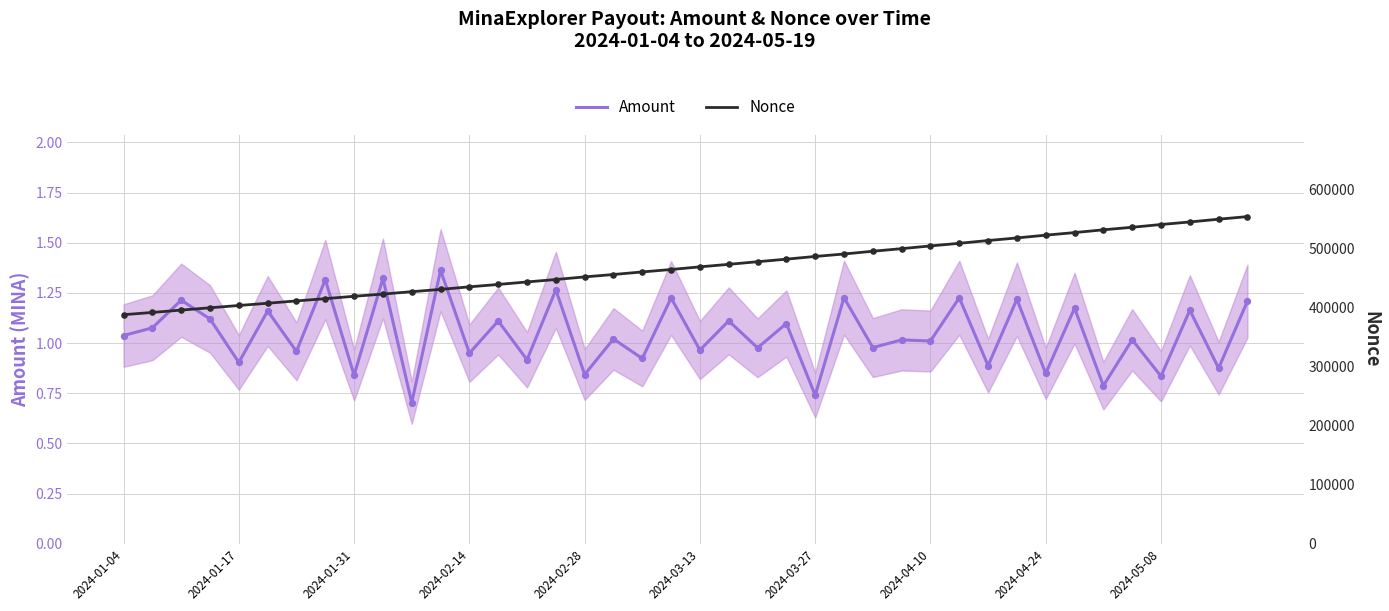

At which category is the sum across all series the highest?

39